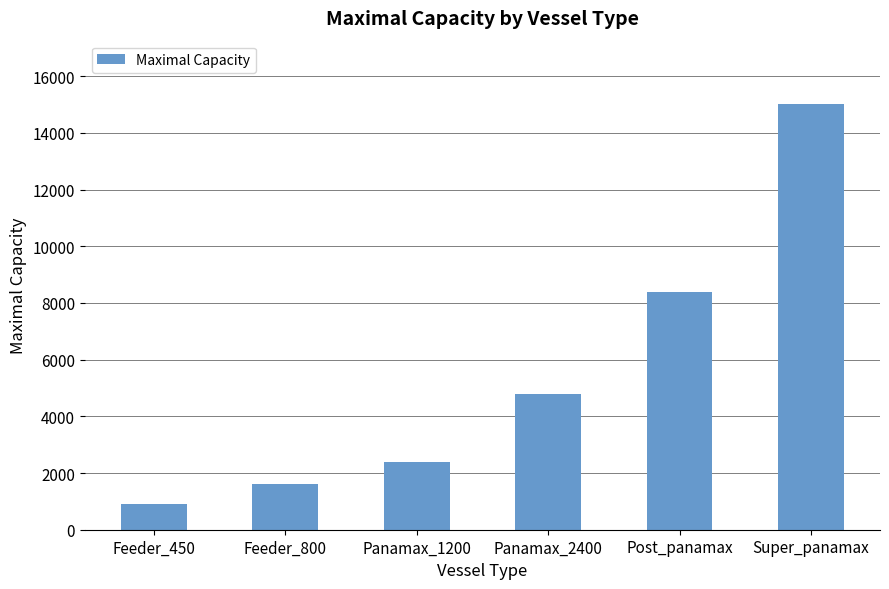

What is the sum of the values at Post_panamax and Panamax_2400?

13200